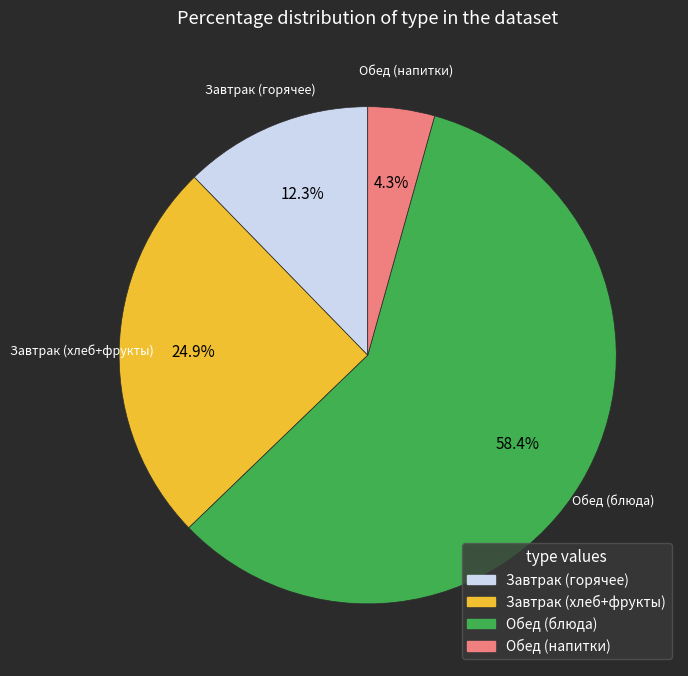

Does any single category account for the majority?

Yes